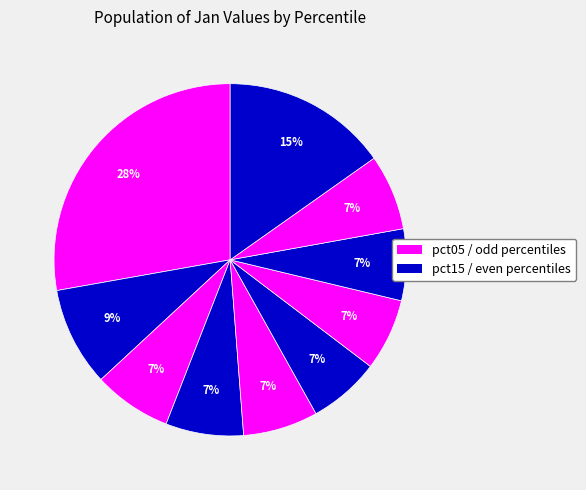

How many segments does this pie chart have?

10